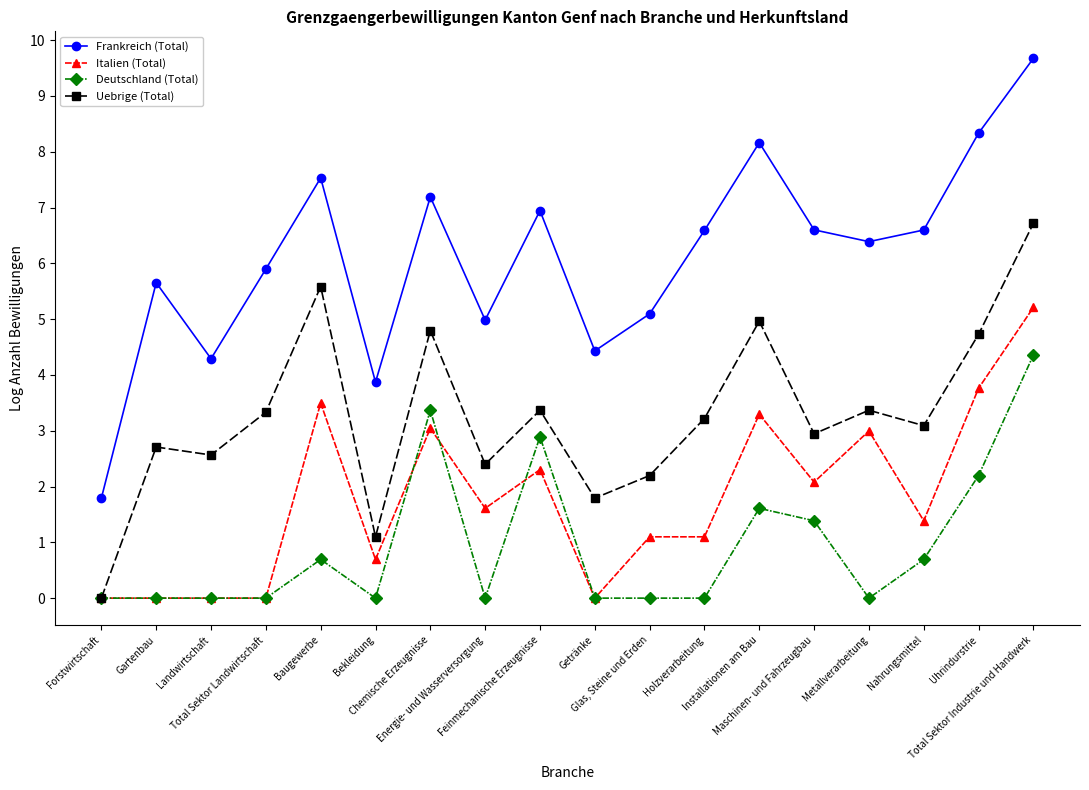

Is the value of Uebrige (Total) at Glas, Steine und Erden greater than the value of Deutschland (Total) at Metallverarbeitung?

Yes